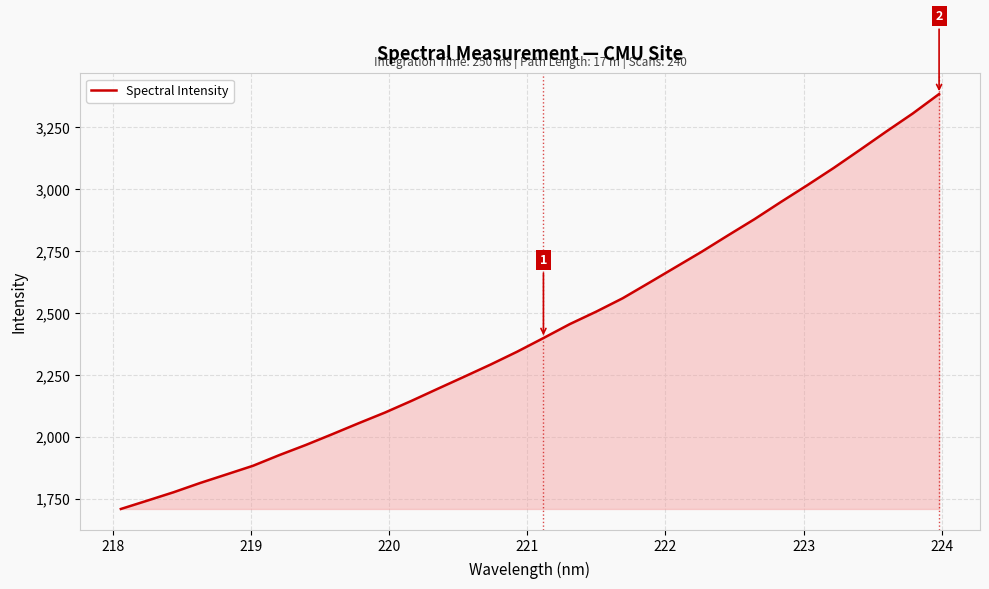

What is the maximum value shown in the chart?

3383.1